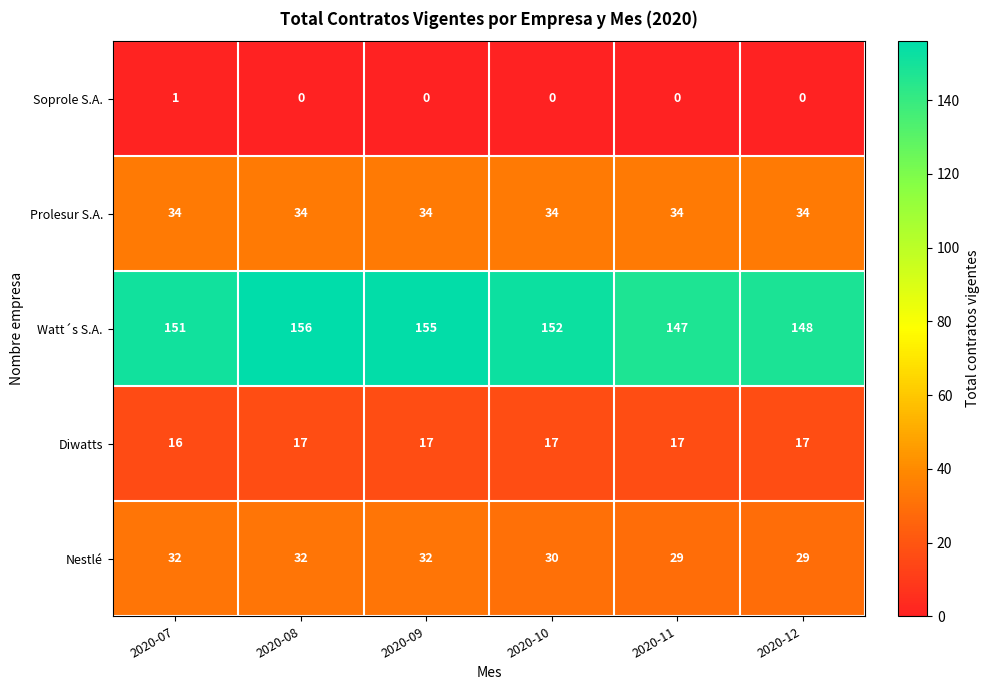

What is the total value across all series at 2020-12?

228